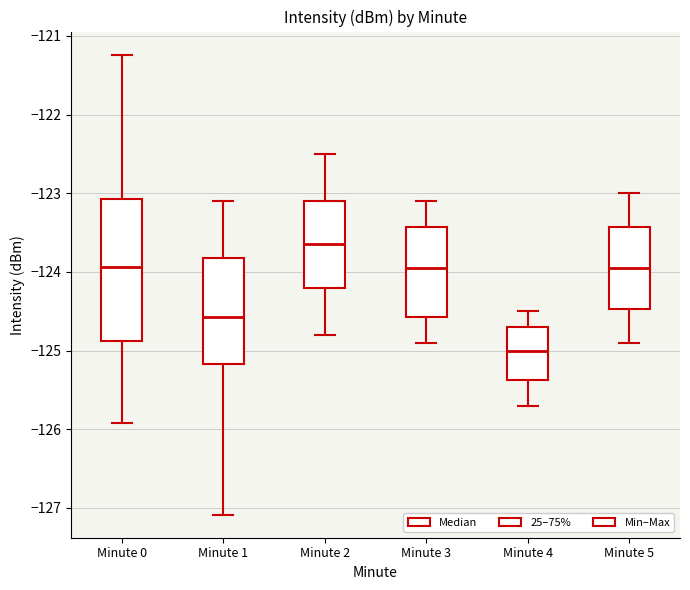

Reading left to right, transcribe this box plot: for each box, give where its median line is, the range the box spans, and where its two whiskers end, as read against the y-axis. The values are not printed on the chart, so give them approximately, as read against the axis.

Minute 0: median -123.9, box -124.9 to -123.1, whiskers -125.9 to -121.2
Minute 1: median -124.6, box -125.2 to -123.8, whiskers -127.1 to -123.1
Minute 2: median -123.6, box -124.2 to -123.1, whiskers -124.8 to -122.5
Minute 3: median -123.9, box -124.6 to -123.4, whiskers -124.9 to -123.1
Minute 4: median -125.0, box -125.4 to -124.7, whiskers -125.7 to -124.5
Minute 5: median -123.9, box -124.5 to -123.4, whiskers -124.9 to -123.0